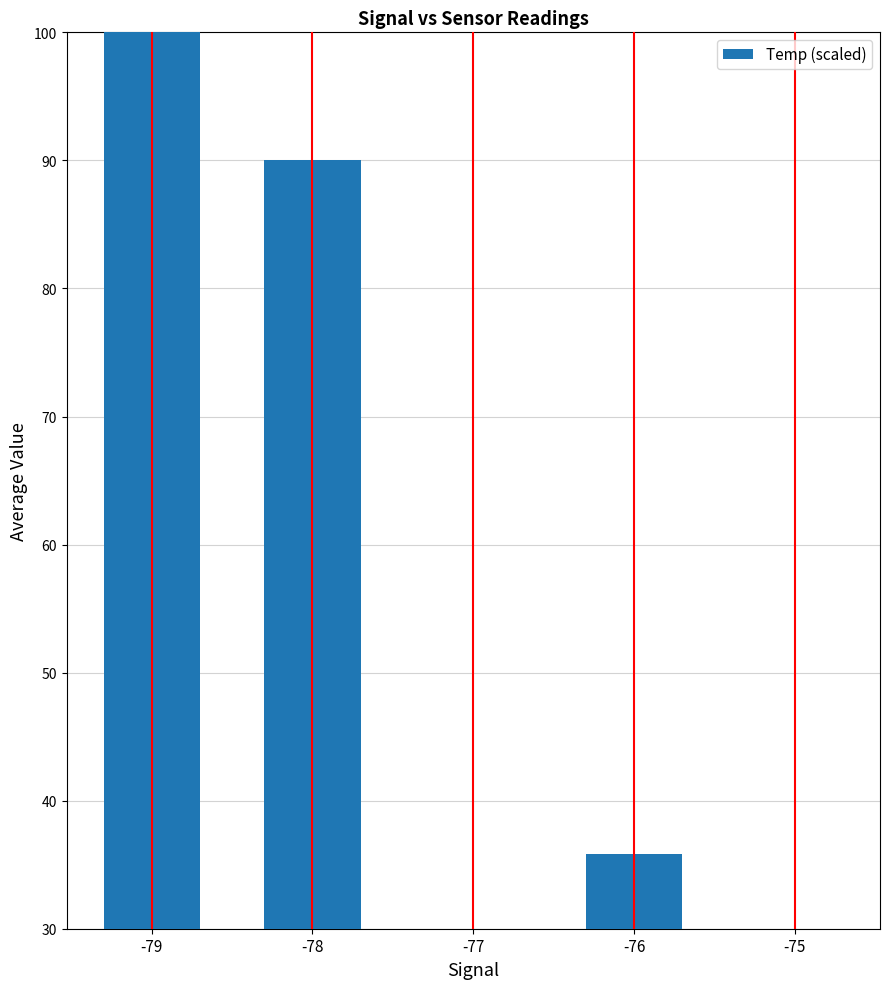

Which has a higher value, -78 or -75?

-78